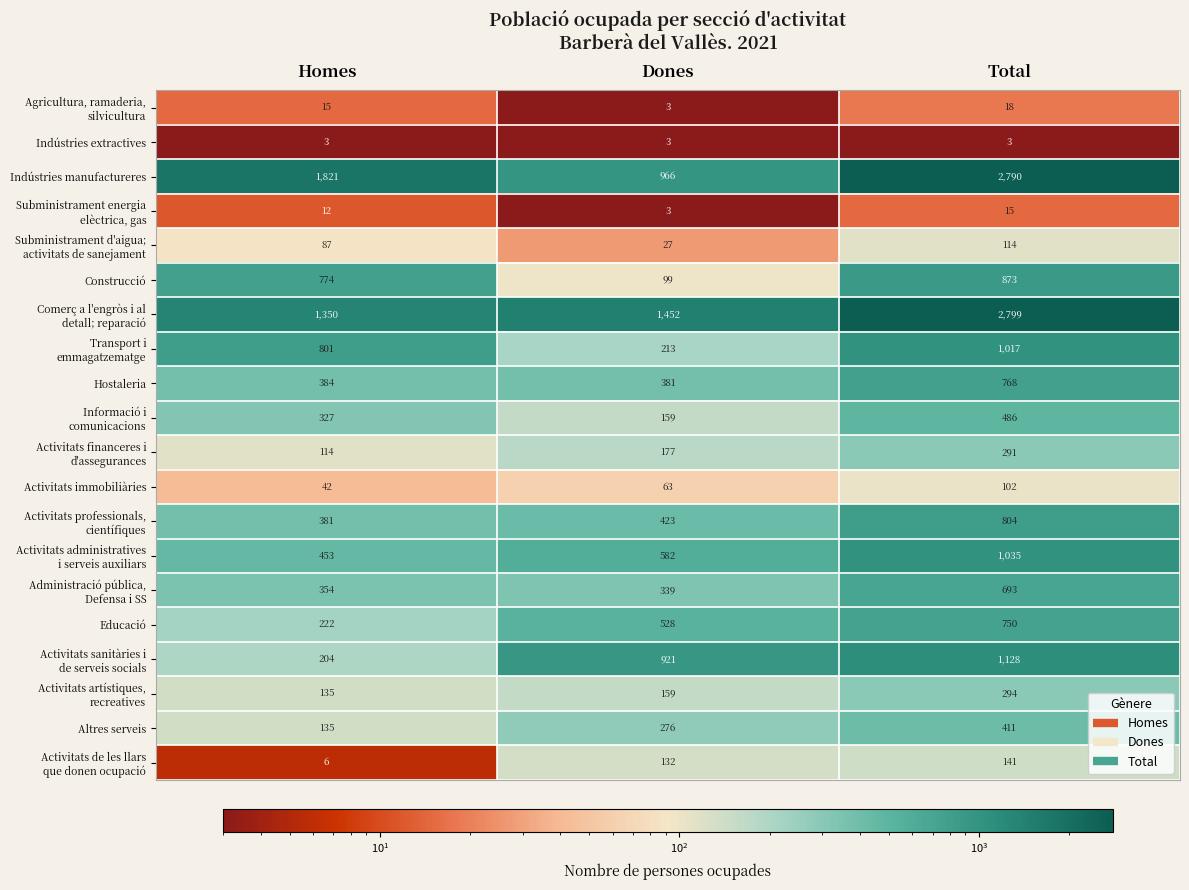

At which category does the chart reach its peak across all series?

Total